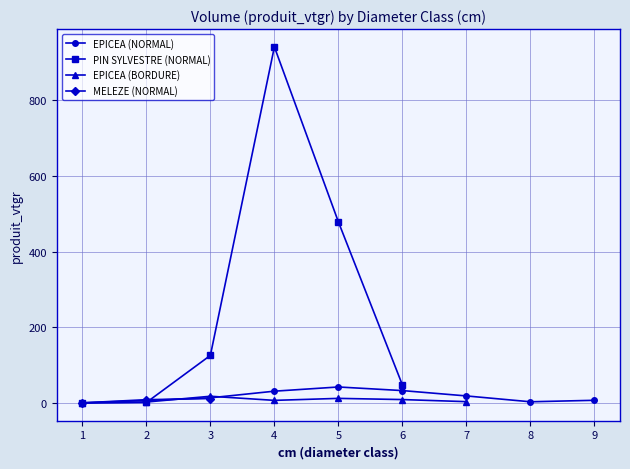

At which label does EPICEA (BORDURE) reach its peak?

3